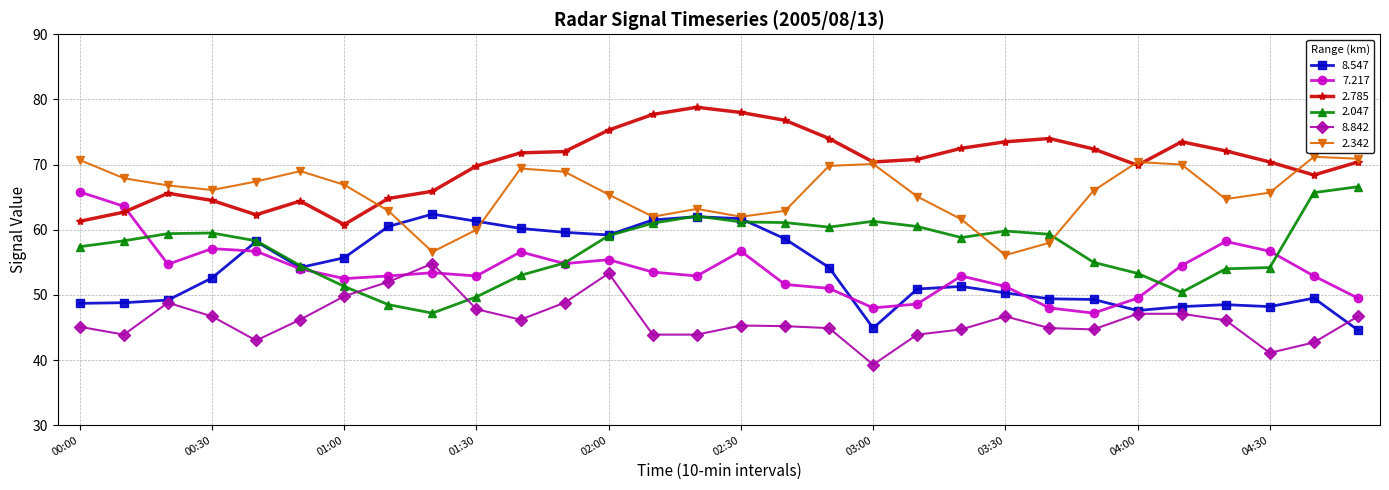

How many intersections are there between 2.047 and 8.842?

2